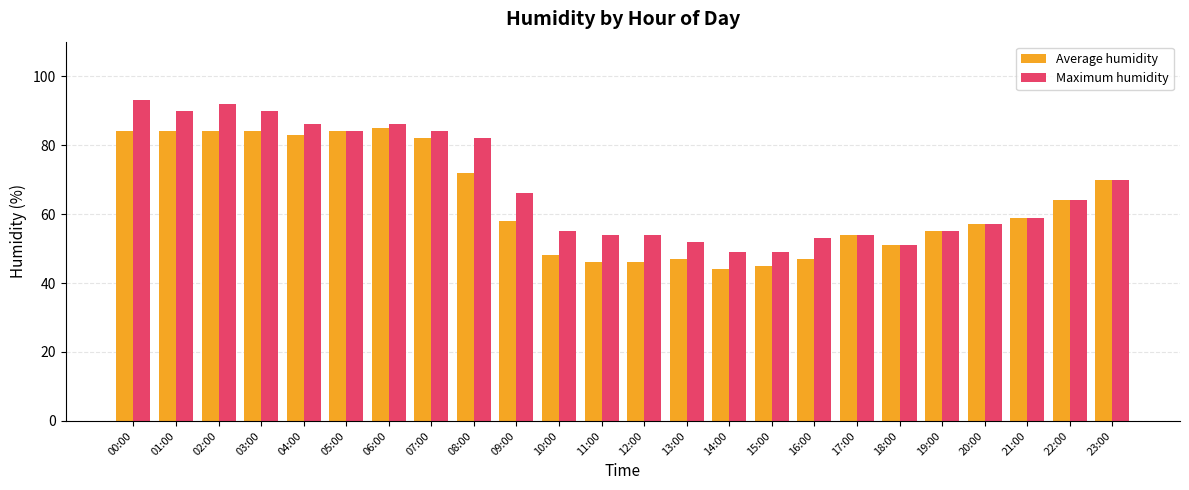

Which series has the largest total across all categories?

Maximum humidity